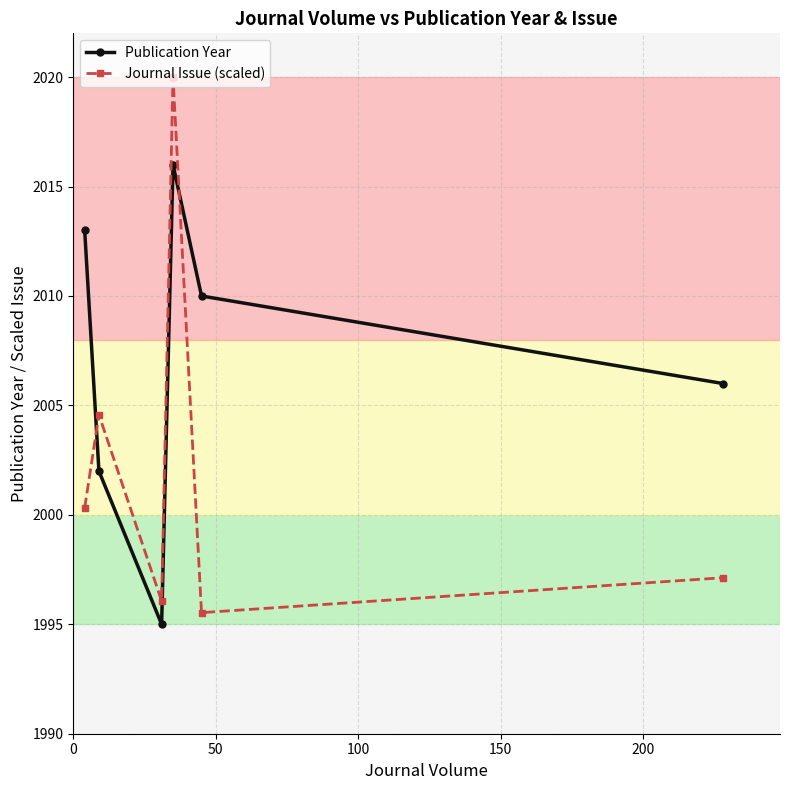

What is the value of the Journal Issue (scaled) point at the 5th from the left?

1995.5